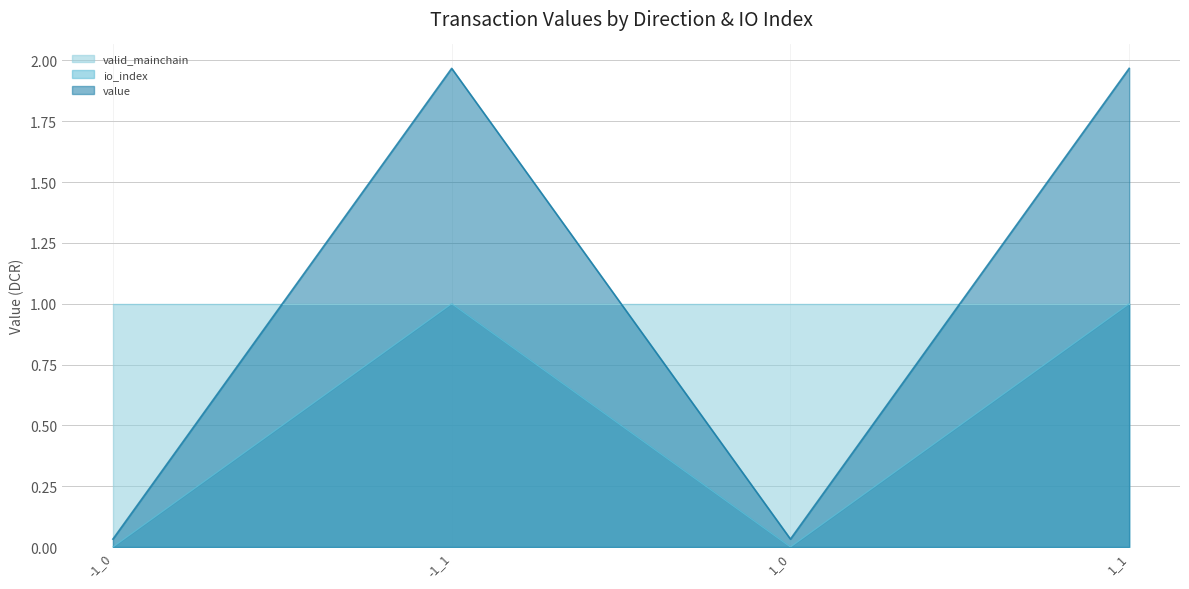

At which label does value first exceed 1?

-1_1